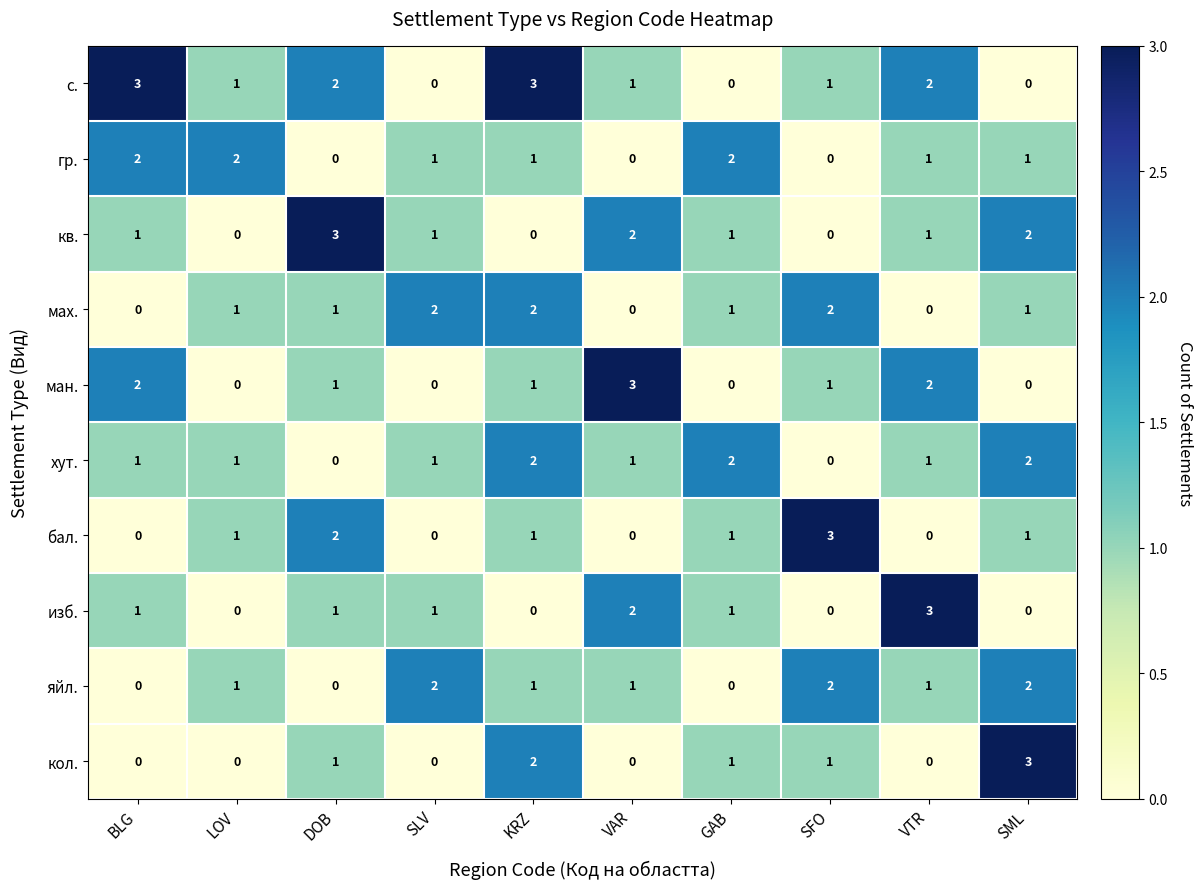

What is the difference between the maximum and minimum values in the кол. series?

3